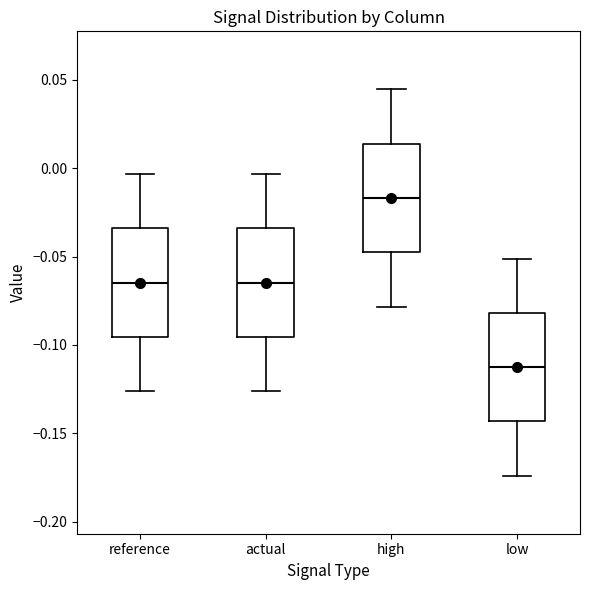

Where does the median line of the box for reference sit on the y-axis? The values are not printed on the chart, so give them approximately, as read against the axis.

-0.065